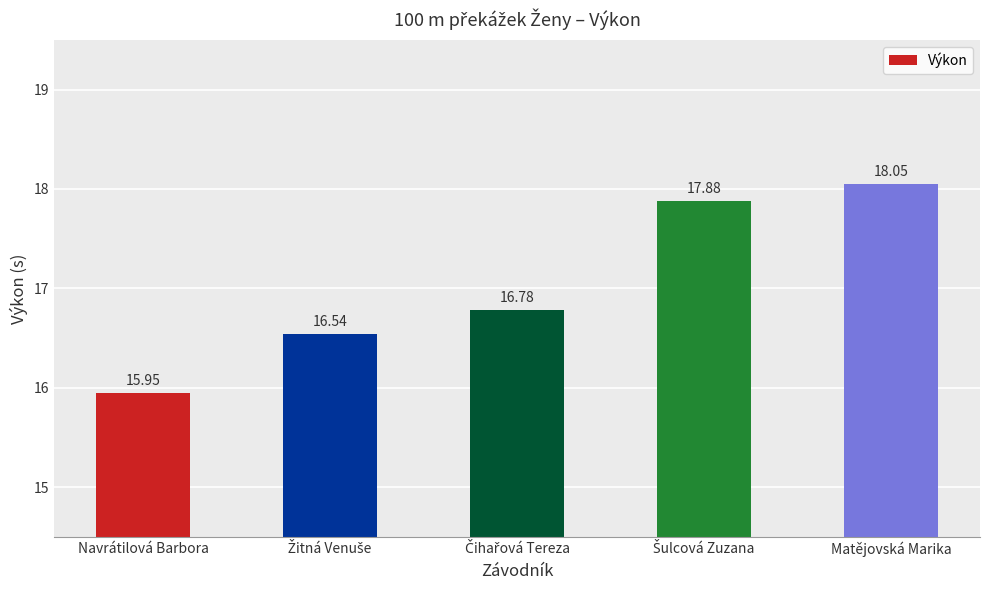

What is the label of the 5th bar from the left?

Matějovská Marika